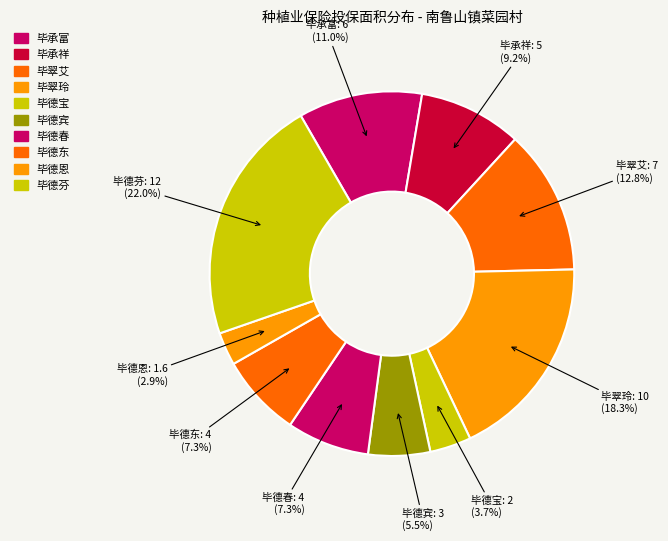

Does any single category account for the majority?

No